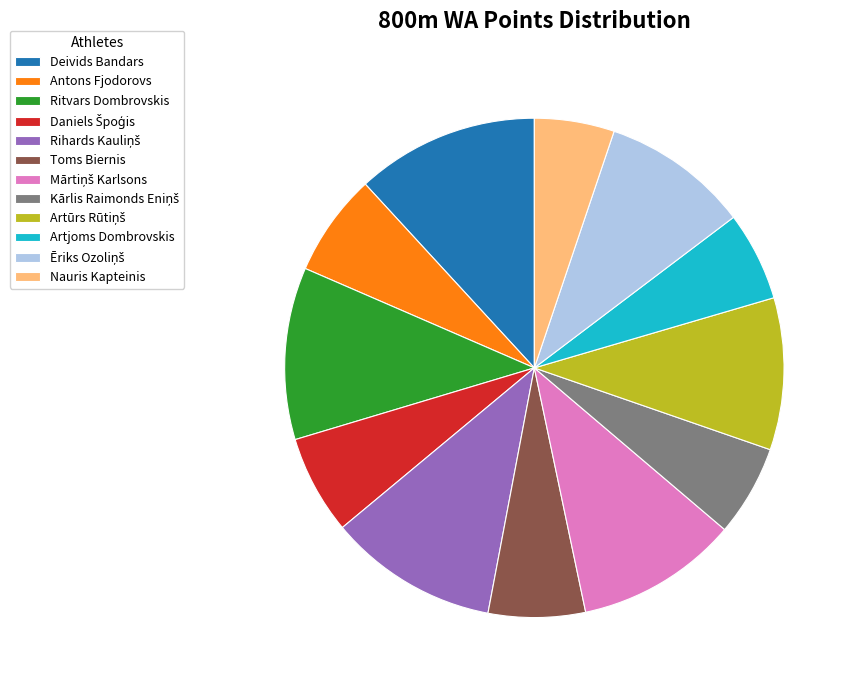

Is the sum of Deivids Bandars and Ritvars Dombrovskis greater than half?

No